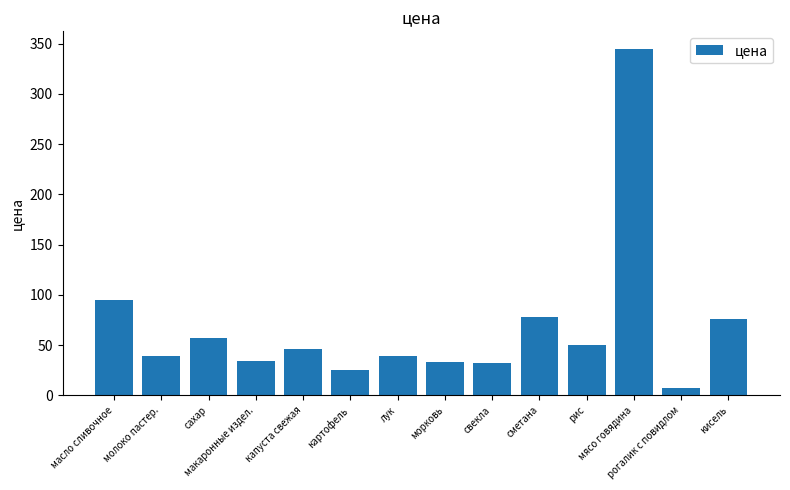

Is it true that the value at сахар is 57.0?

True